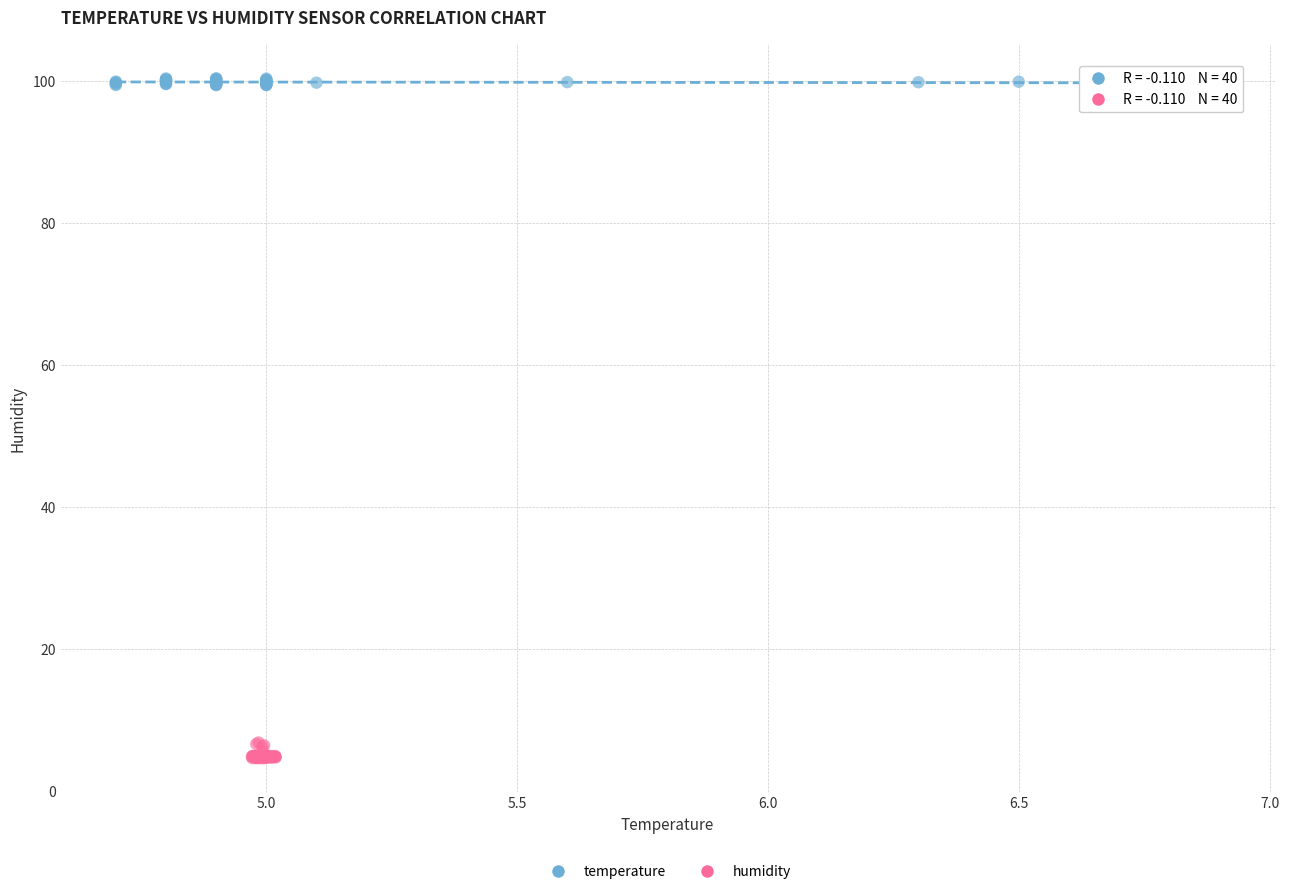

Which series contains the lowest Y value?

humidity